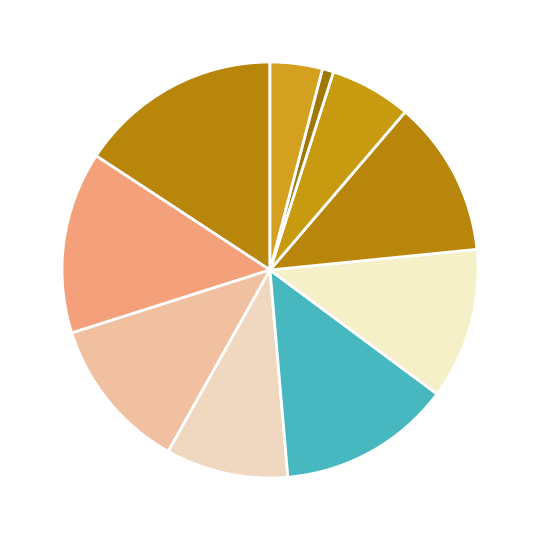

How many segments does this pie chart have?

10